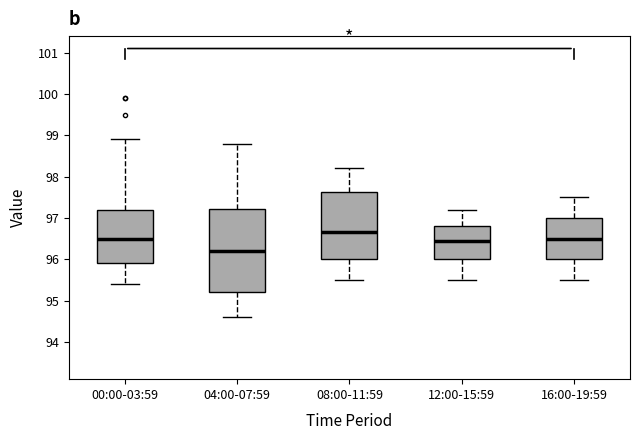

Which box is the tallest, from its lower edge to its upper edge?

04:00-07:59